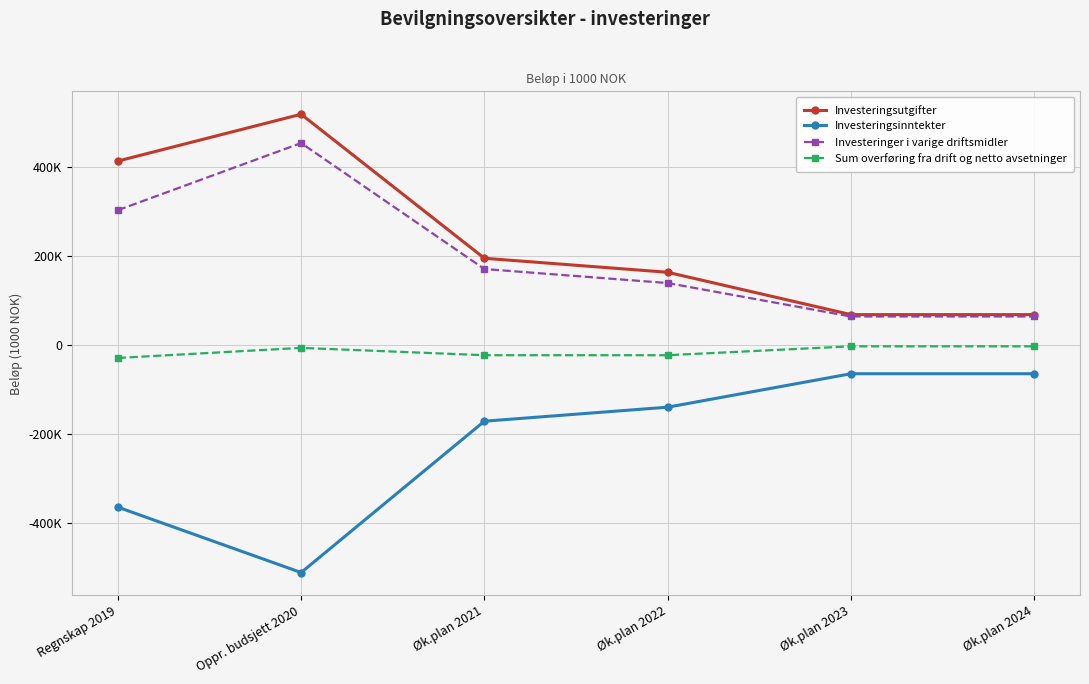

Is it true that Investeringer i varige driftsmidler equals 454349 at Oppr. budsjett 2020?

True